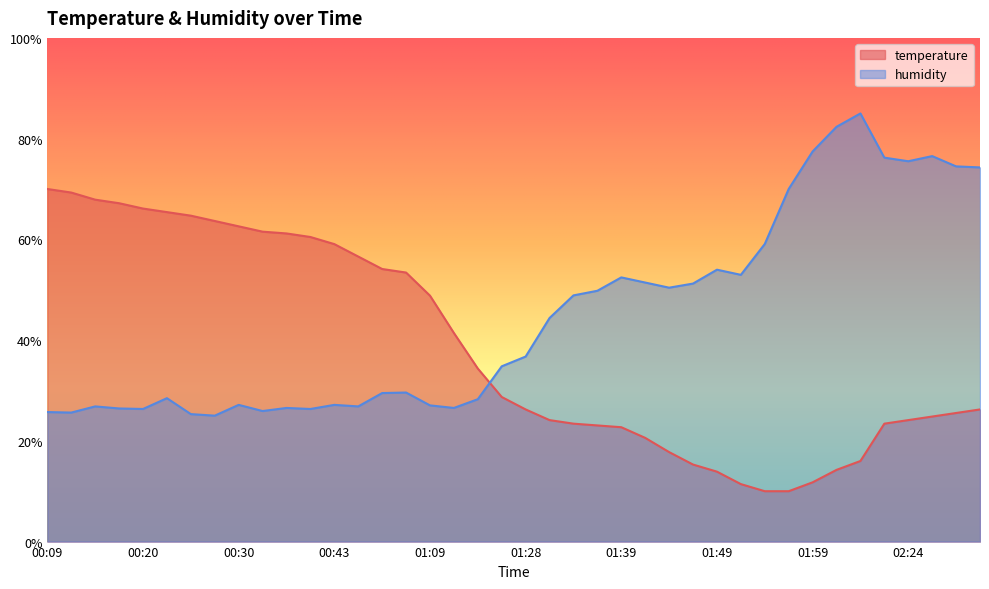

True or false: temperature and humidity intersect in this chart.

True